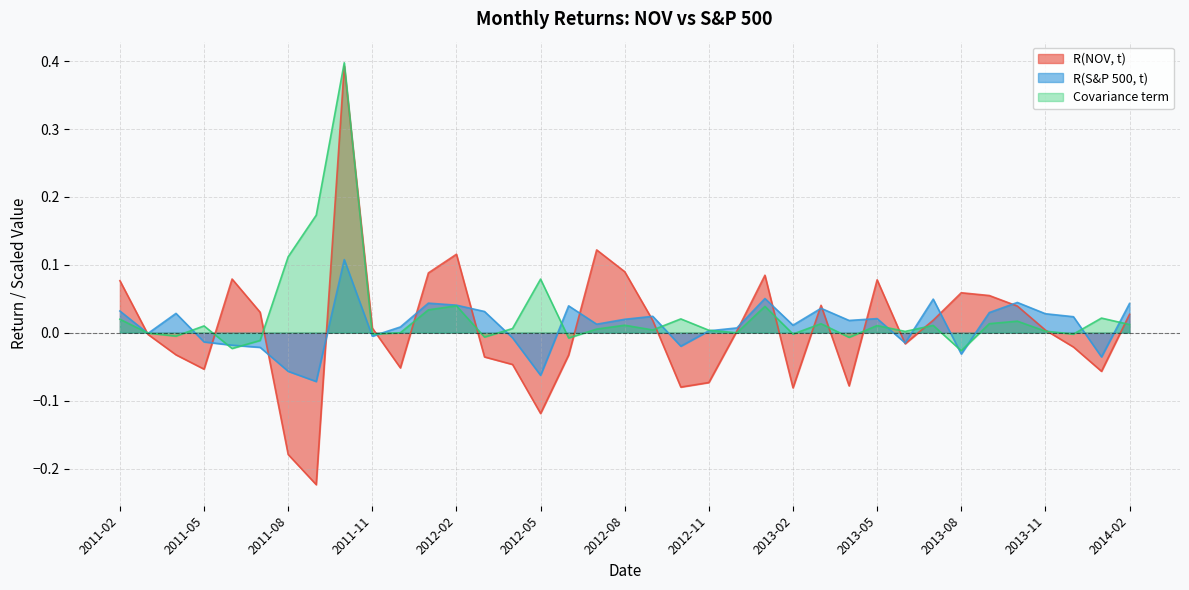

What is the spread (max minus min) of values at 2011-08?

0.3